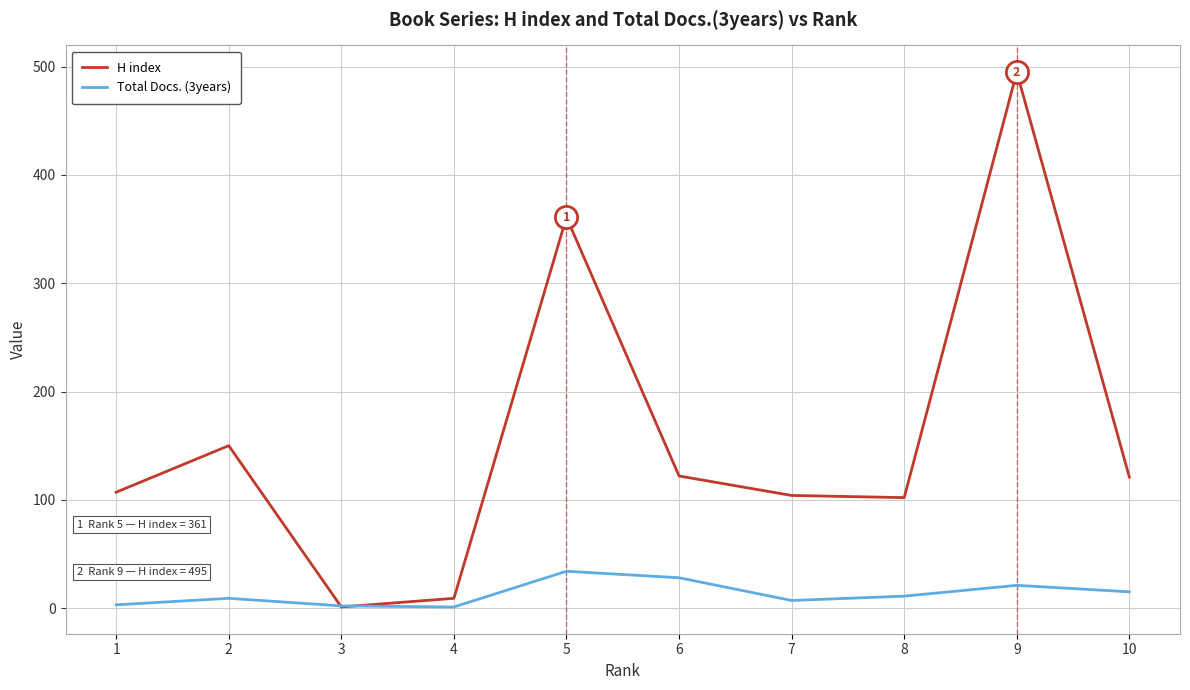

True or false: H index has a value of 121 at 10.

True